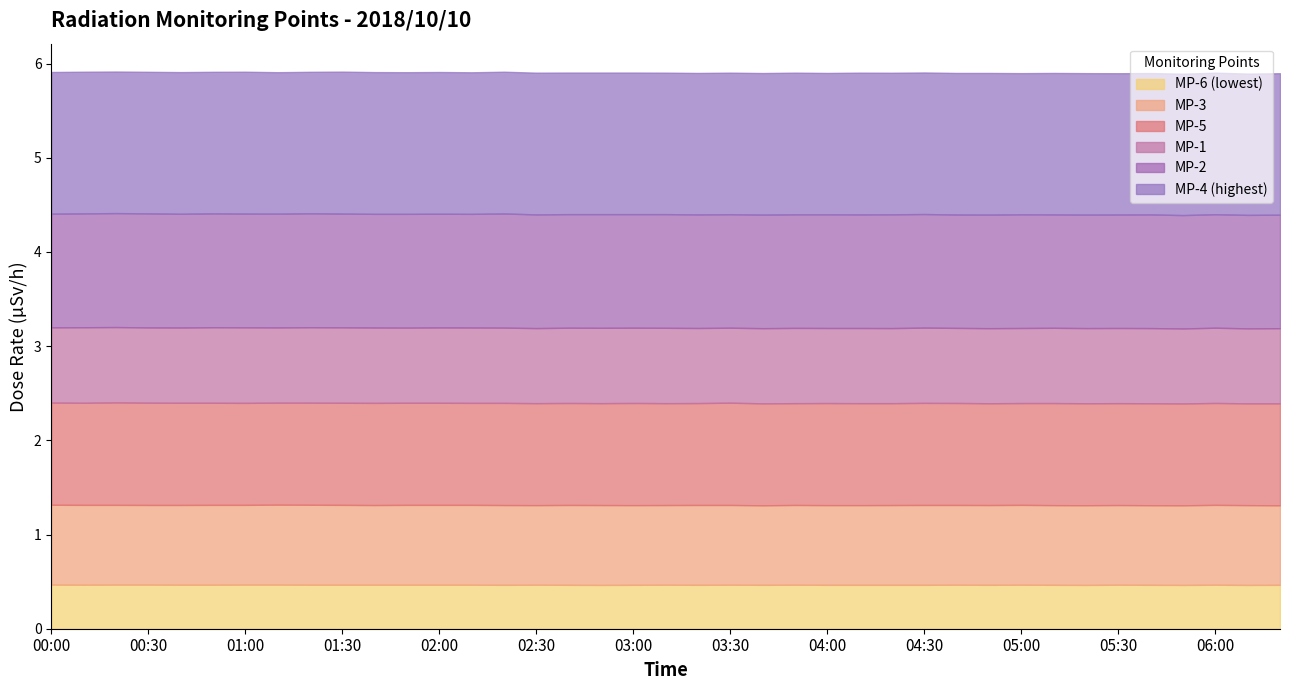

What is the value of the MP-6 point at the 3rd from the left?

0.5